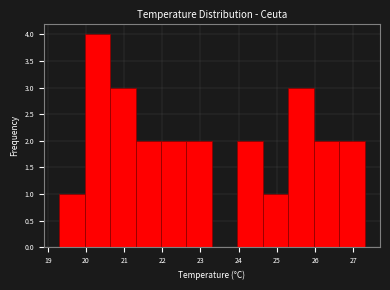

How tall is the bar that spans 21.3 to 22.0 on the x-axis? Neither the bar edges nor the heights are printed on the chart, so give them approximately, as read against the axes.

2